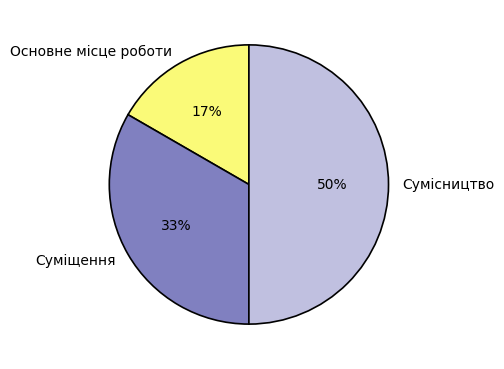

Do Суміщення and Сумісництво together represent more than half of the pie?

Yes